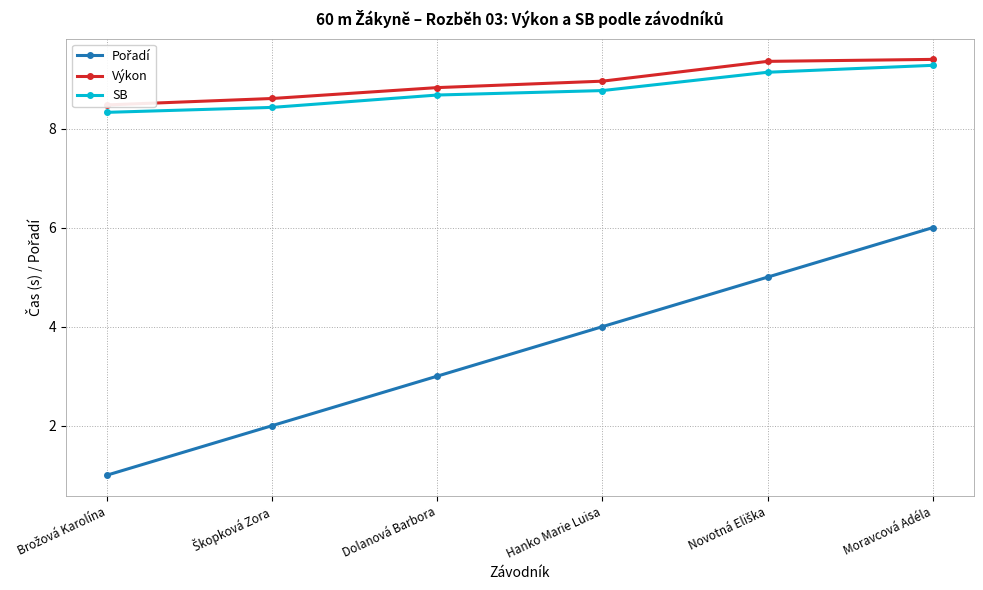

Between Hanko Marie Luisa and Novotná Eliška, which series saw the biggest shift?

Pořadí